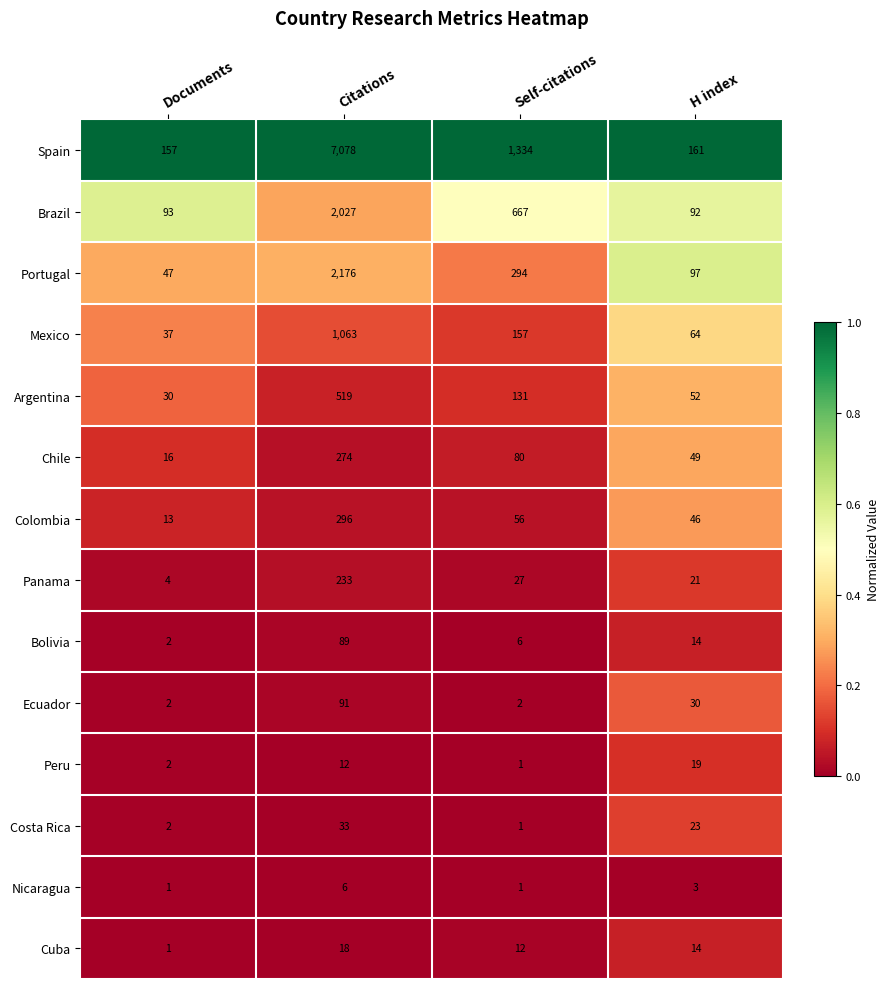

What is the maximum value shown in the chart?

7078